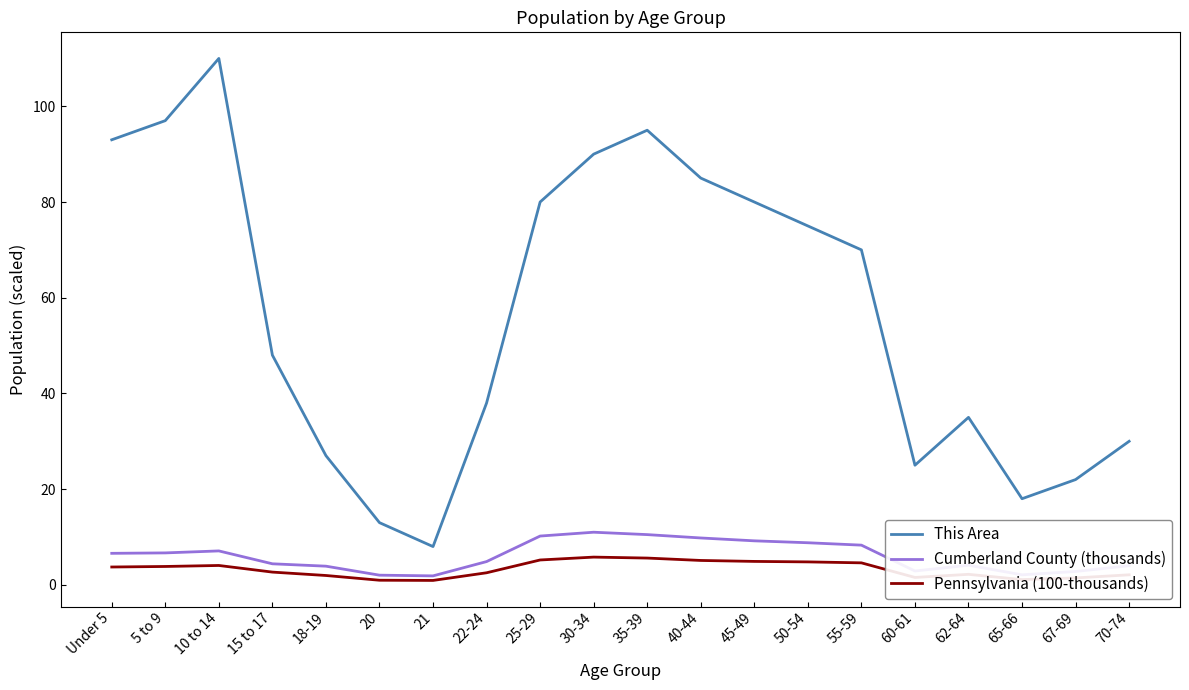

True or false: This Area and Pennsylvania (100-thousands) intersect in this chart.

False